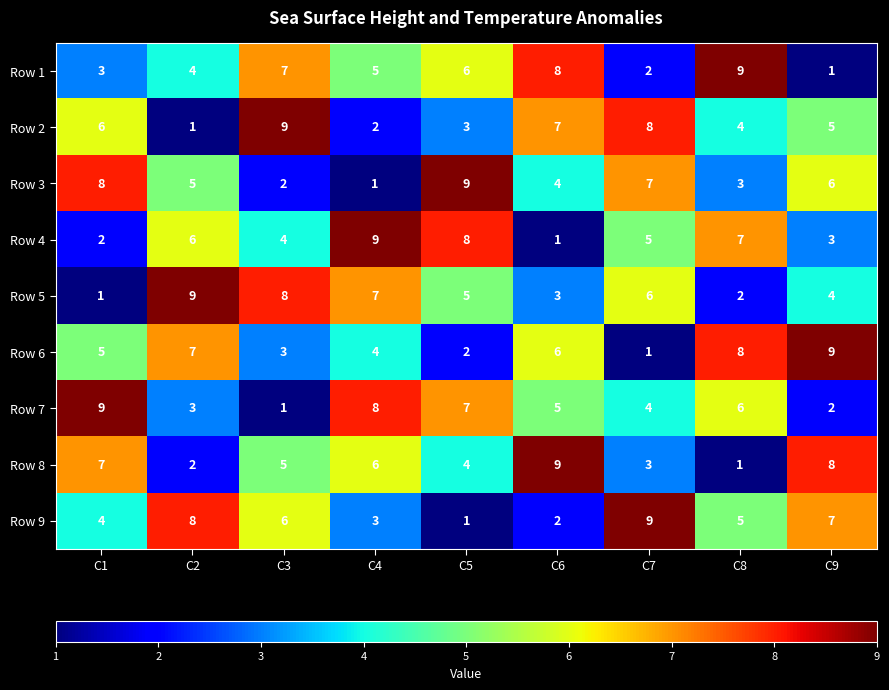

Between C2 and C3, which series saw the biggest shift?

Row 2